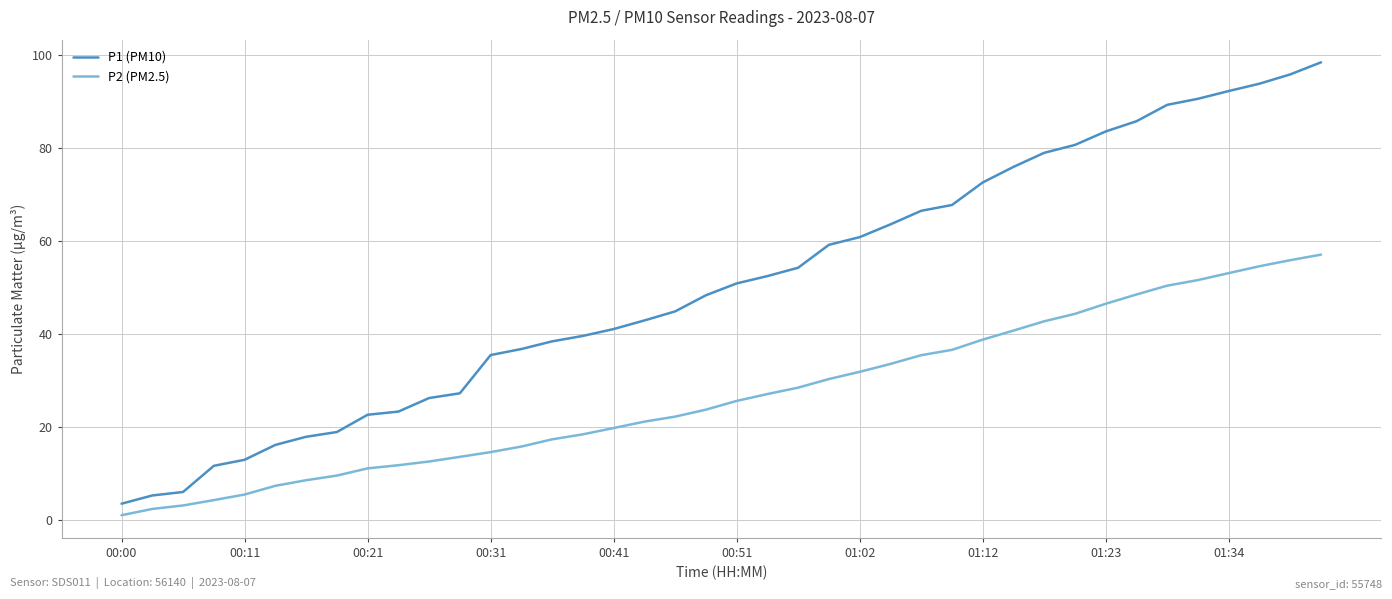

What is the difference between the maximum and minimum values in the P2 (PM2.5) series?

56.1